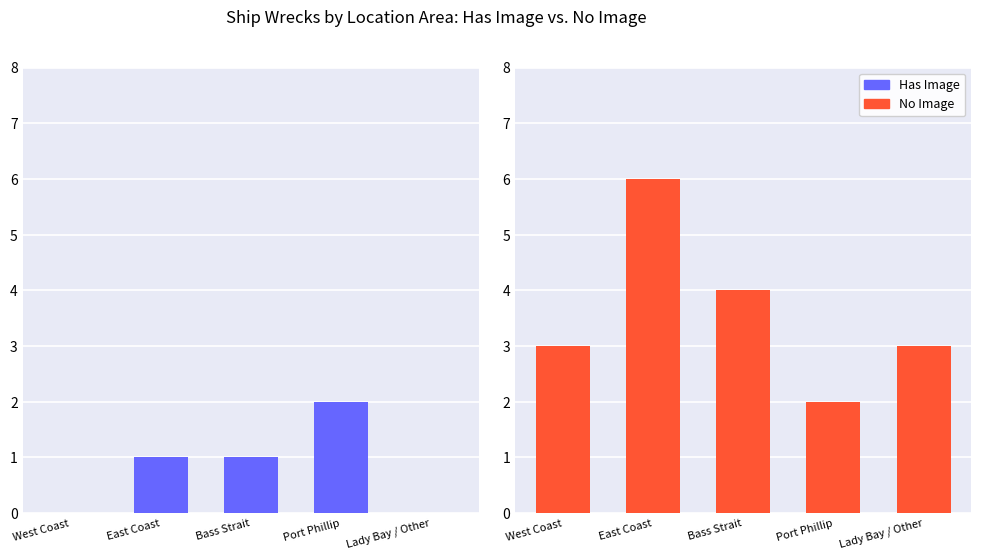

How many bars are there in total?

10